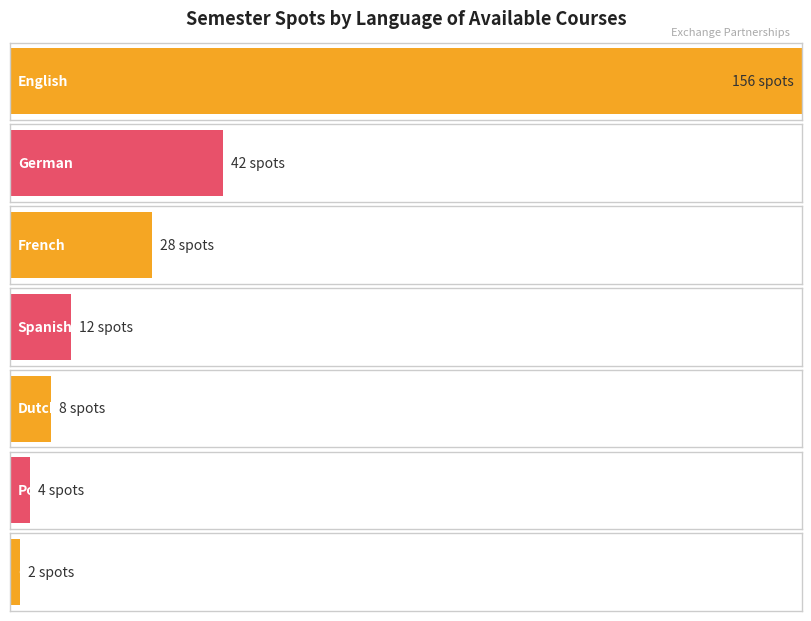

Which label corresponds to the smallest value in the chart?

Chinese